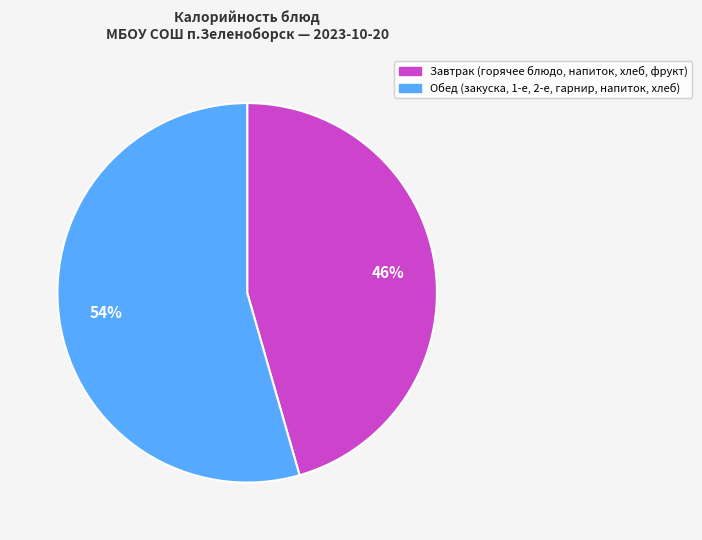

Is there a majority slice in this chart?

Yes